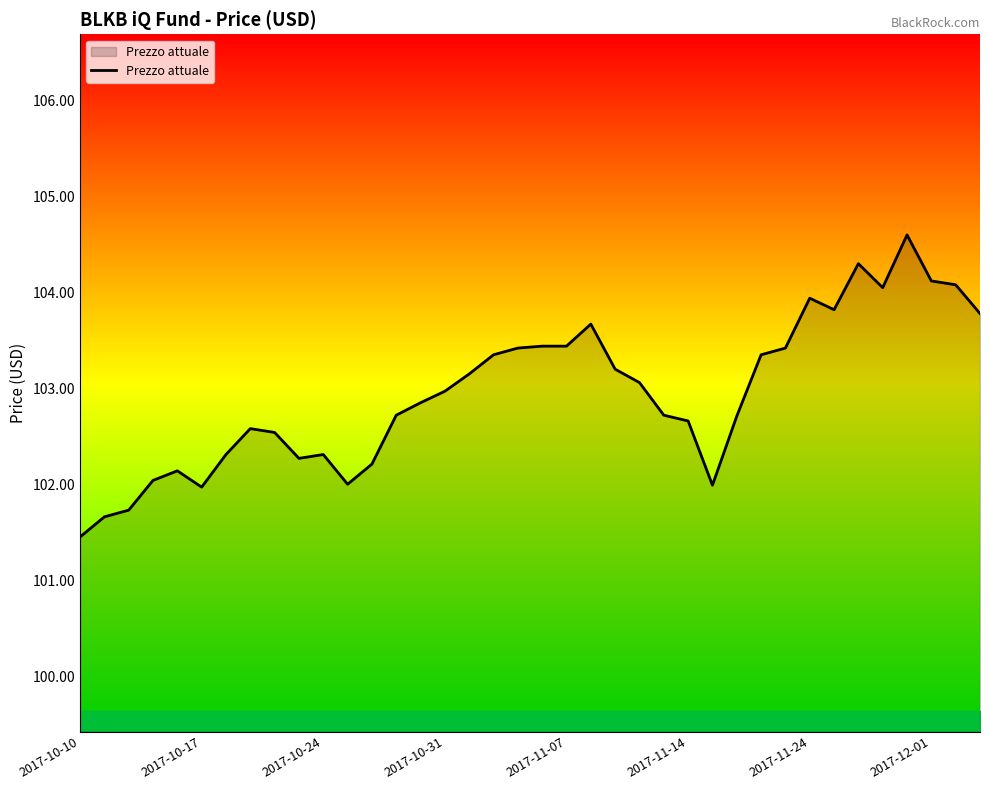

What is the maximum value shown in the chart?

104.6